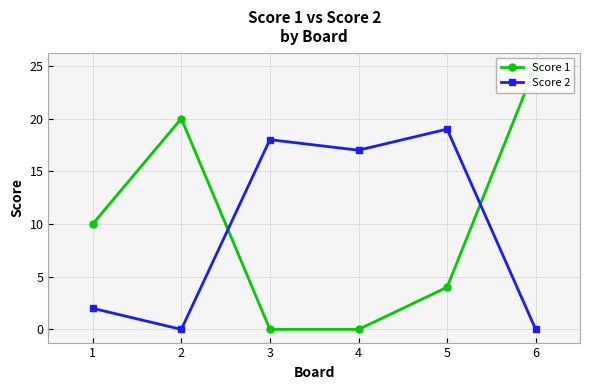

What is the maximum value shown in the chart?

25